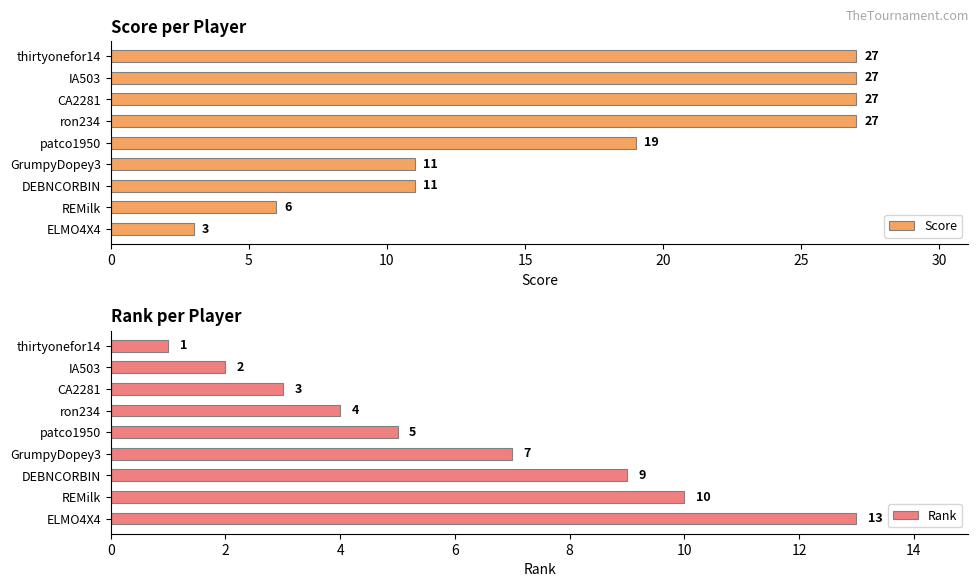

What is the difference between the second highest and minimum values in the Score series?

24